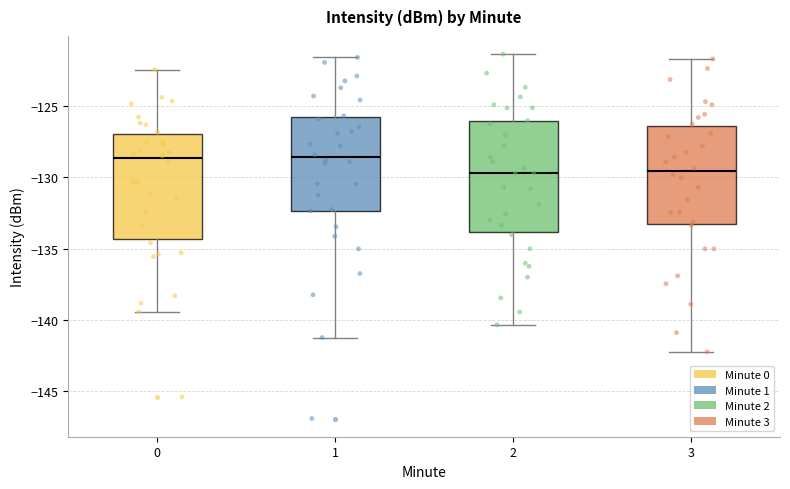

Where is the lower edge of the box at x = 0 on the y-axis? The values are not printed on the chart, so give them approximately, as read against the axis.

-134.5